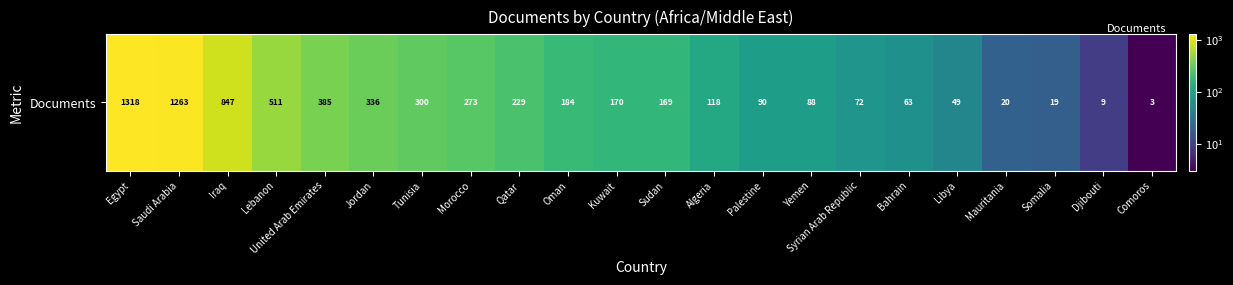

List the labels in order of value, largest first.

Egypt, Saudi Arabia, Iraq, Lebanon, United Arab Emirates, Jordan, Tunisia, Morocco, Qatar, Oman, Kuwait, Sudan, Algeria, Palestine, Yemen, Syrian Arab Republic, Bahrain, Libya, Mauritania, Somalia, Djibouti, Comoros